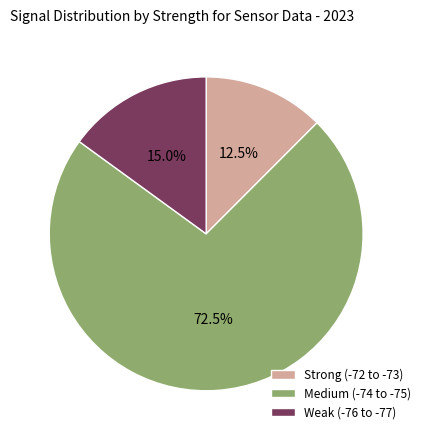

Is there a majority slice in this chart?

Yes